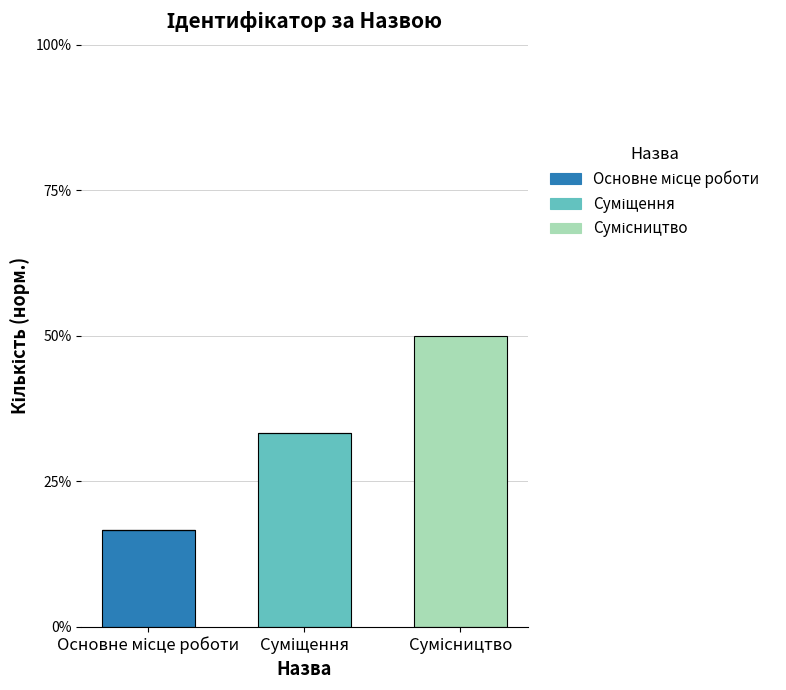

Are the bars horizontal?

No